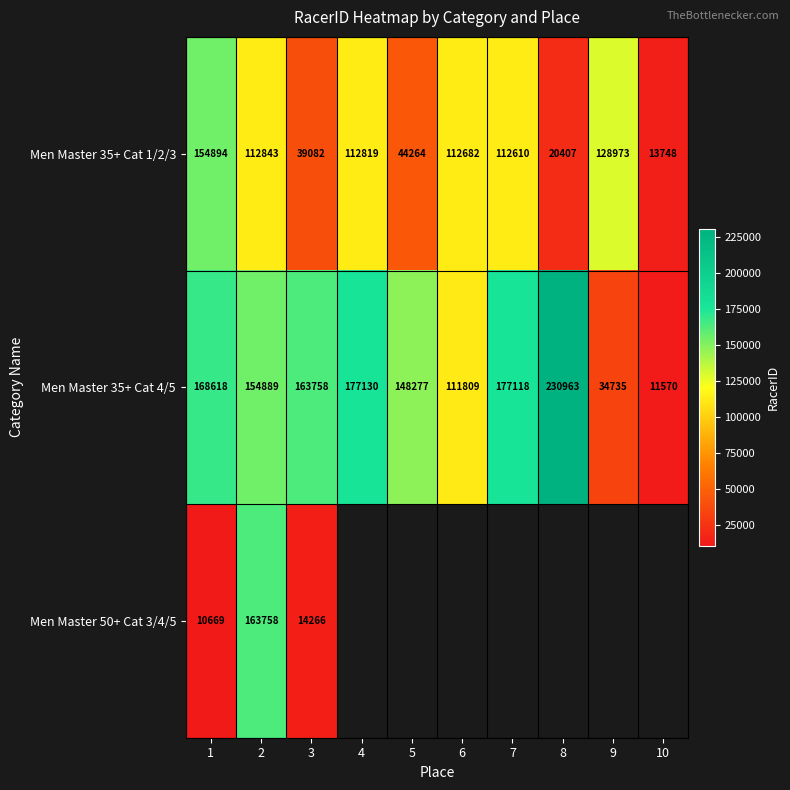

Is the value of Men Master 35+ Cat 4/5 at 5 greater than the value of Men Master 35+ Cat 1/2/3 at 6?

Yes